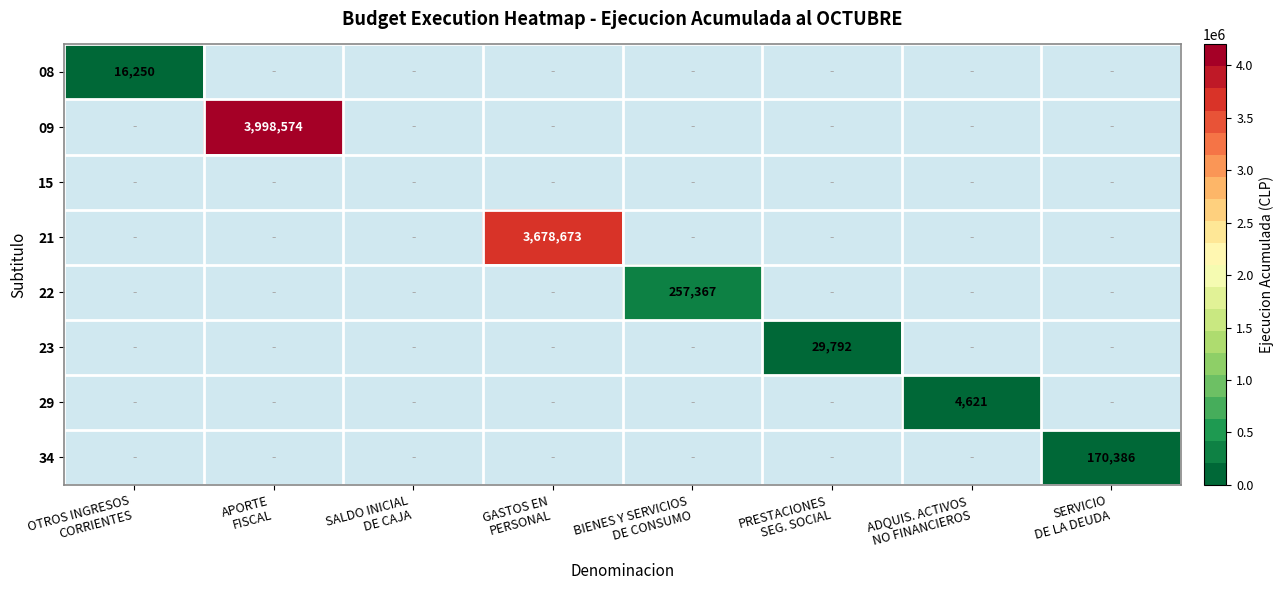

Rank the categories by 08 value from highest to lowest.

OTROS INGRESOS CORRIENTES, APORTE FISCAL, SALDO INICIAL DE CAJA, GASTOS EN PERSONAL, BIENES Y SERVICIOS DE CONSUMO, PRESTACIONES SEG. SOCIAL, ADQUIS. ACTIVOS NO FINANCIEROS, SERVICIO DE LA DEUDA